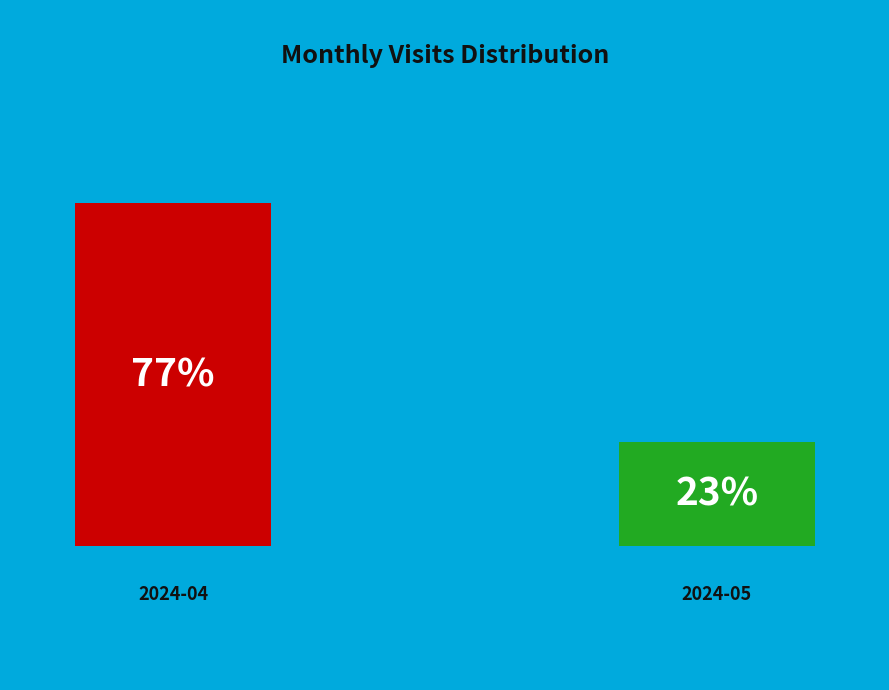

True or false: 2024-05 accounts for 23% of the total.

True